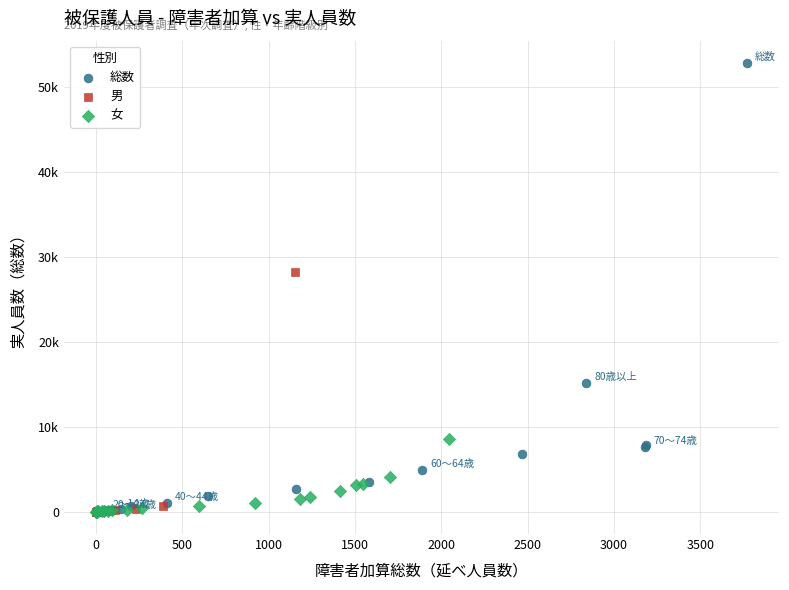

What are all the series names shown in the legend?

総数, 男, 女